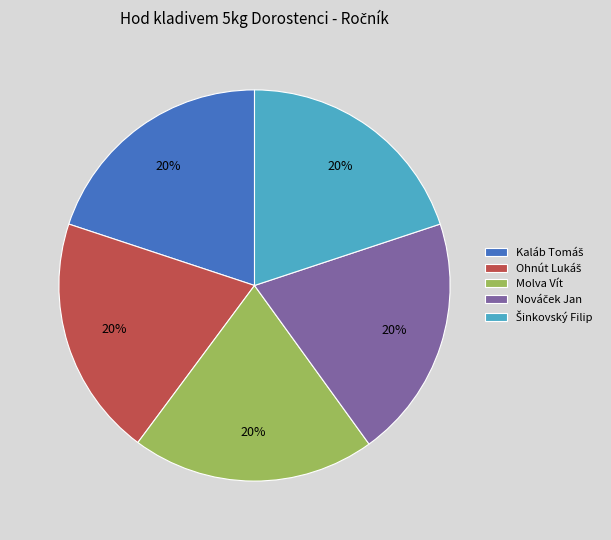

To the nearest percent, what percentage of the pie is Molva Vít?

20%